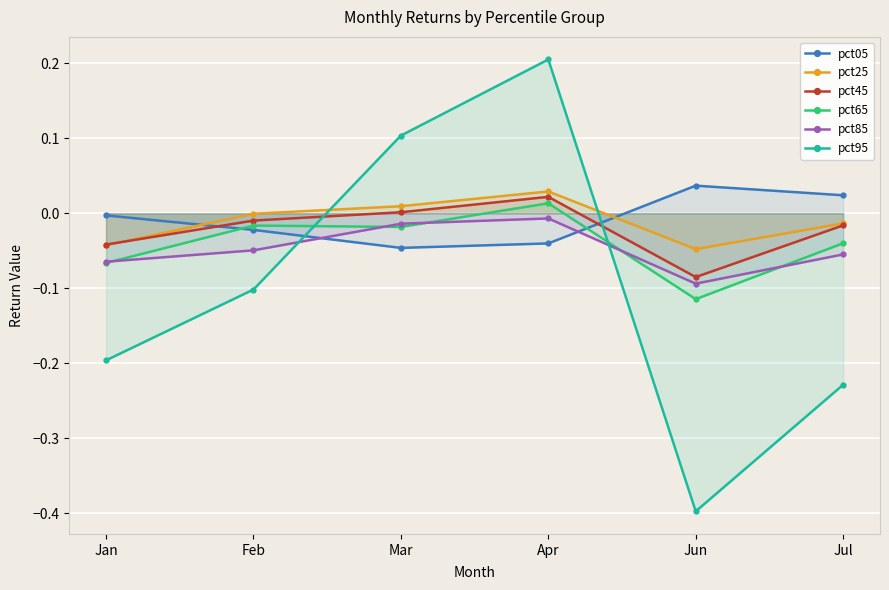

After their last crossing, which series has the higher values: pct05 or pct85?

pct05